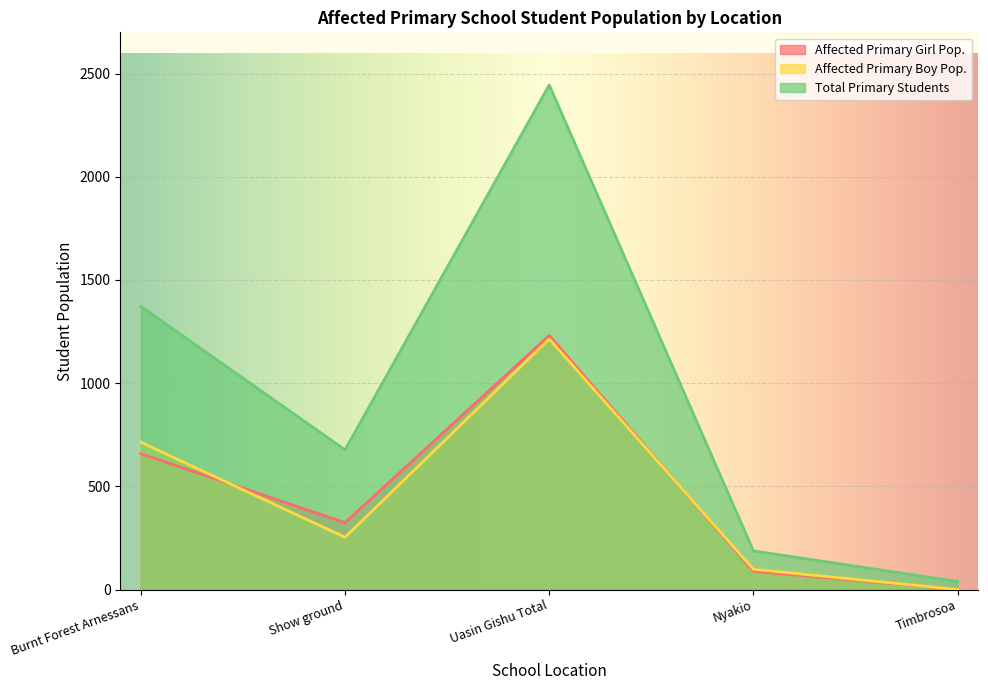

Reading left to right, what are all the values shown in this chart?

Affected Primary Girl Pop.: 658	324	1231	89	0
Affected Primary Boy Pop.: 714	253	1214	98	0
Total Primary Students: 1372	677	2445	187	39